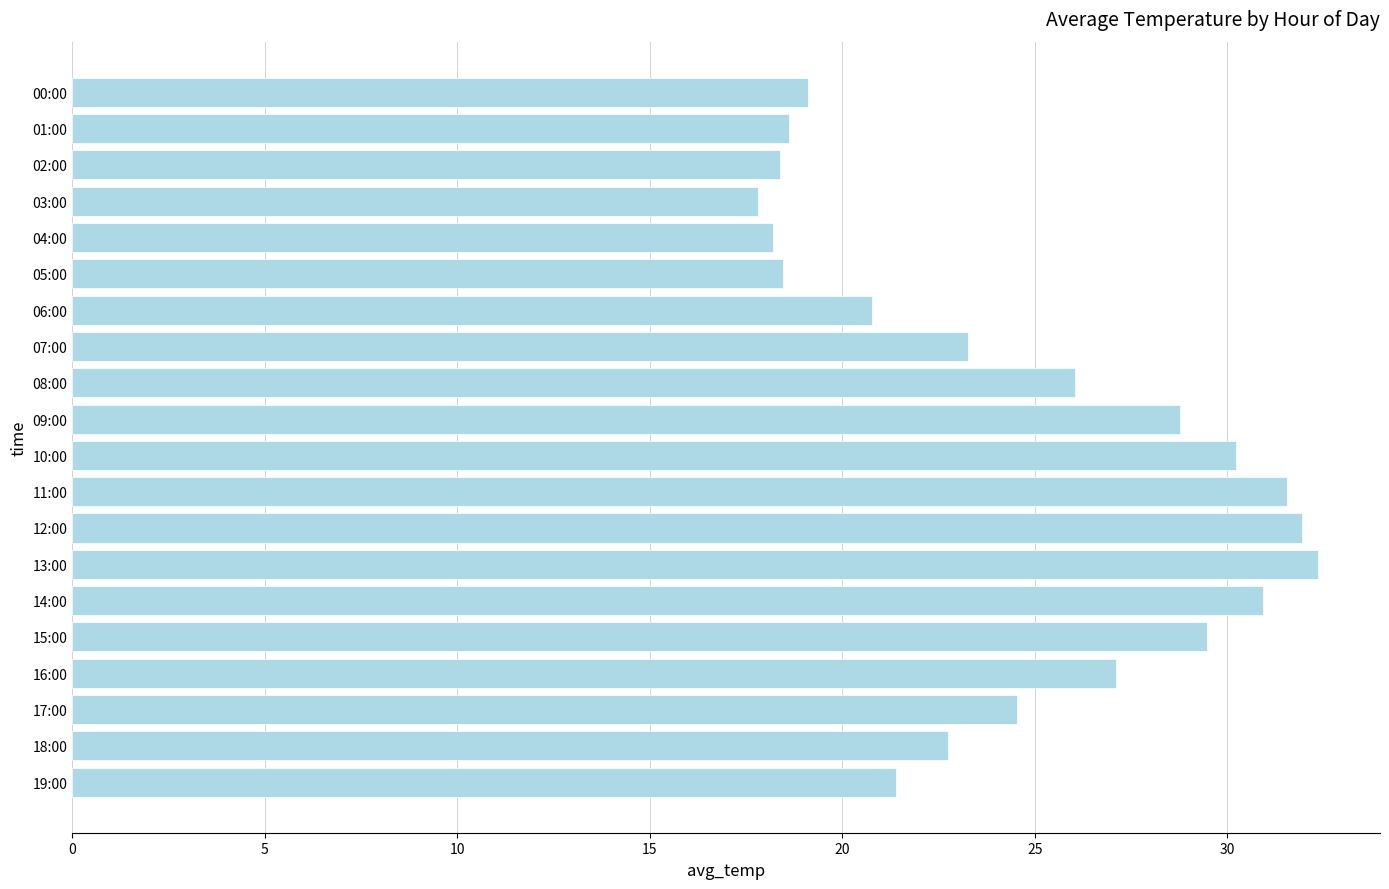

Is it true that the value at 10:00 is 10.7?

False